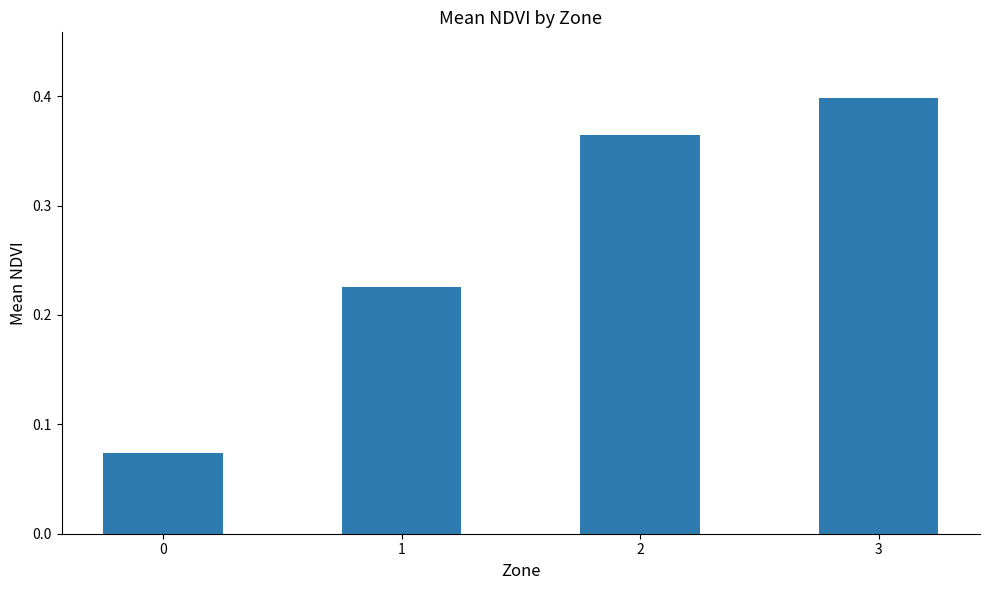

Does the chart contain any negative values?

No